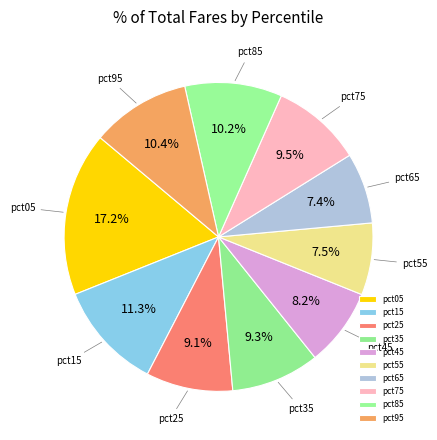

Is it true that pct45 is 20% of the pie?

False